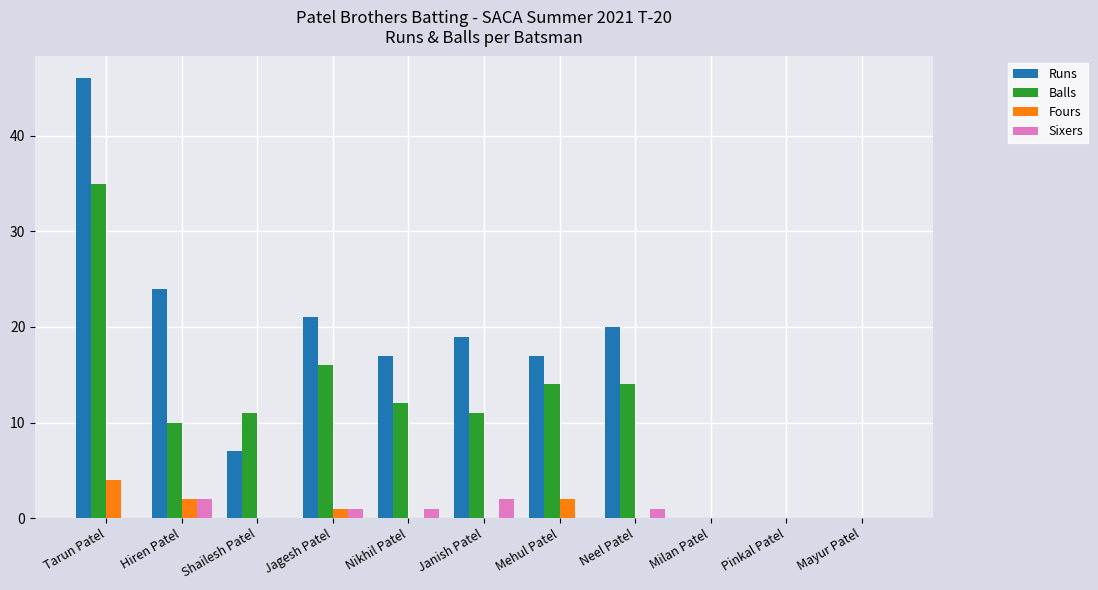

How many groups of bars are there?

11